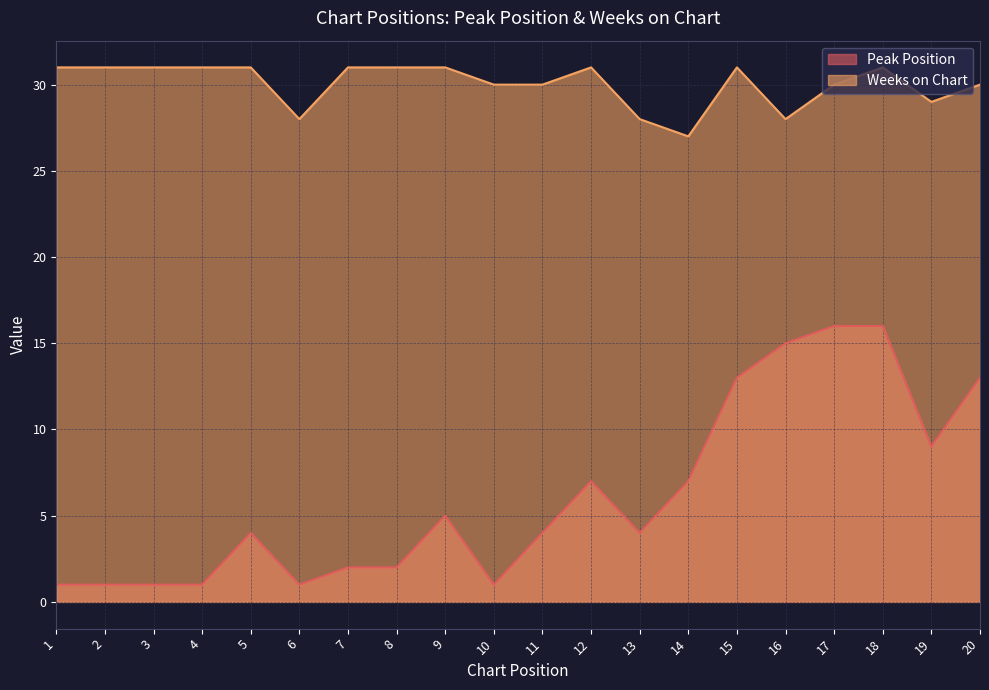

What is the average value of the Weeks on Chart series?

30